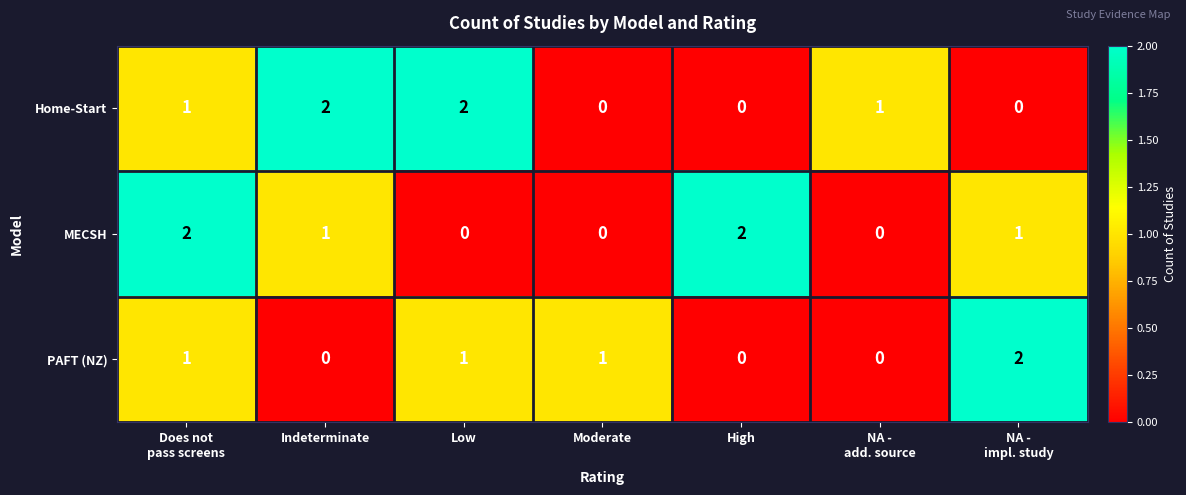

Is it true that Home-Start equals 2 at Indeterminate?

True